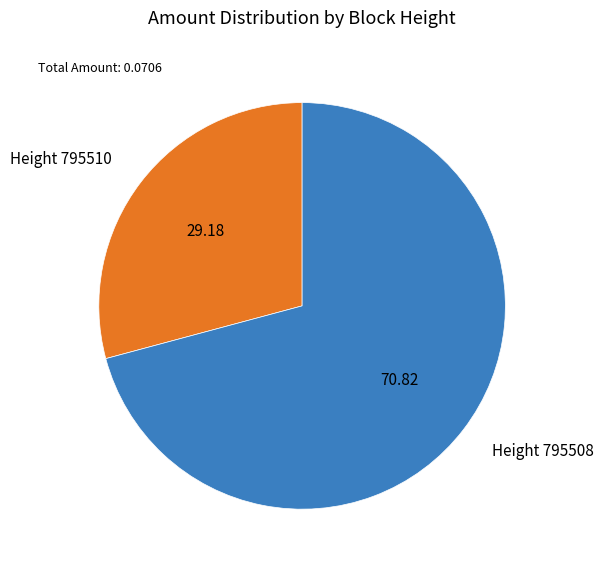

Is there a majority slice in this chart?

Yes